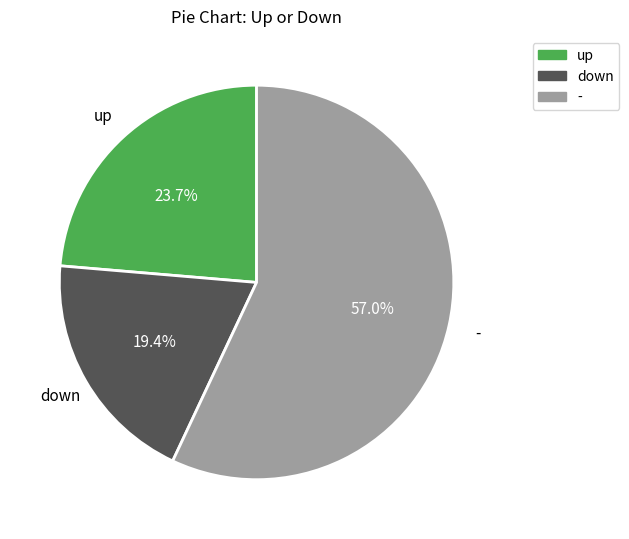

What is the smallest slice in the pie chart?

down